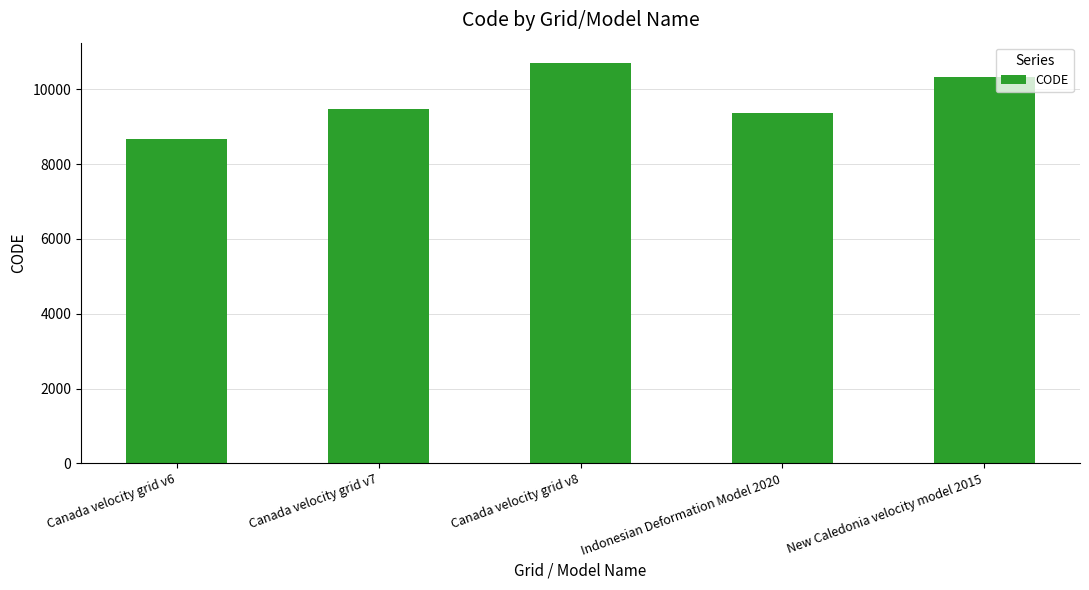

What is the change in value from Canada velocity grid v7 to Canada velocity grid v8?

+1224